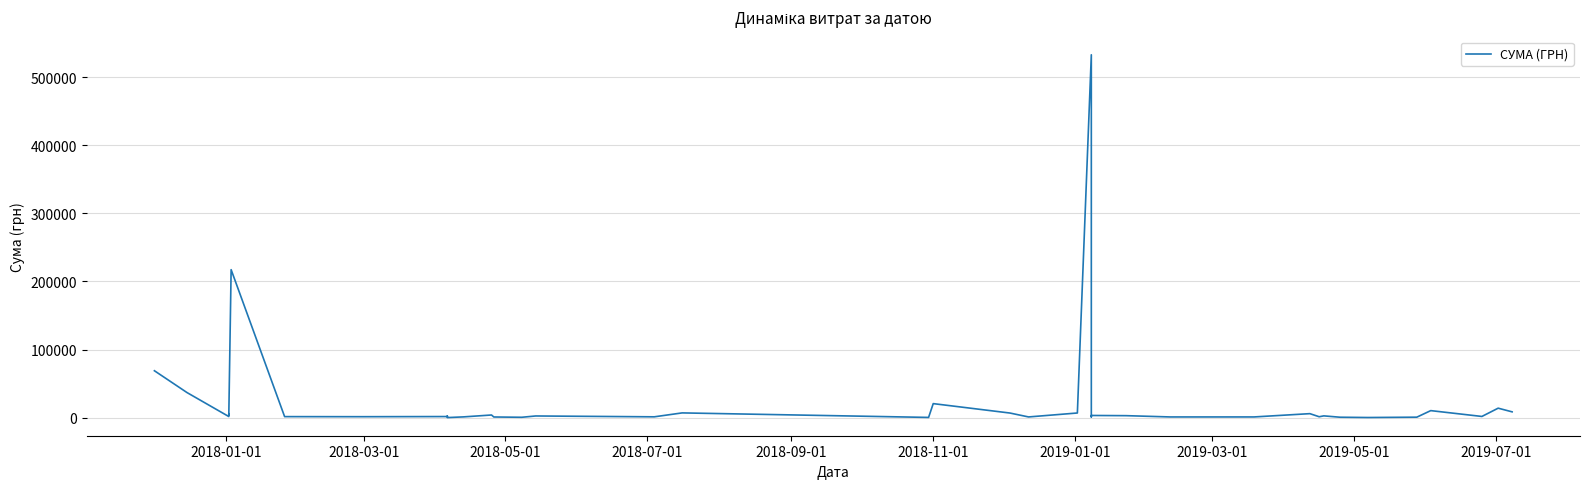

What is the average value?

24588.4